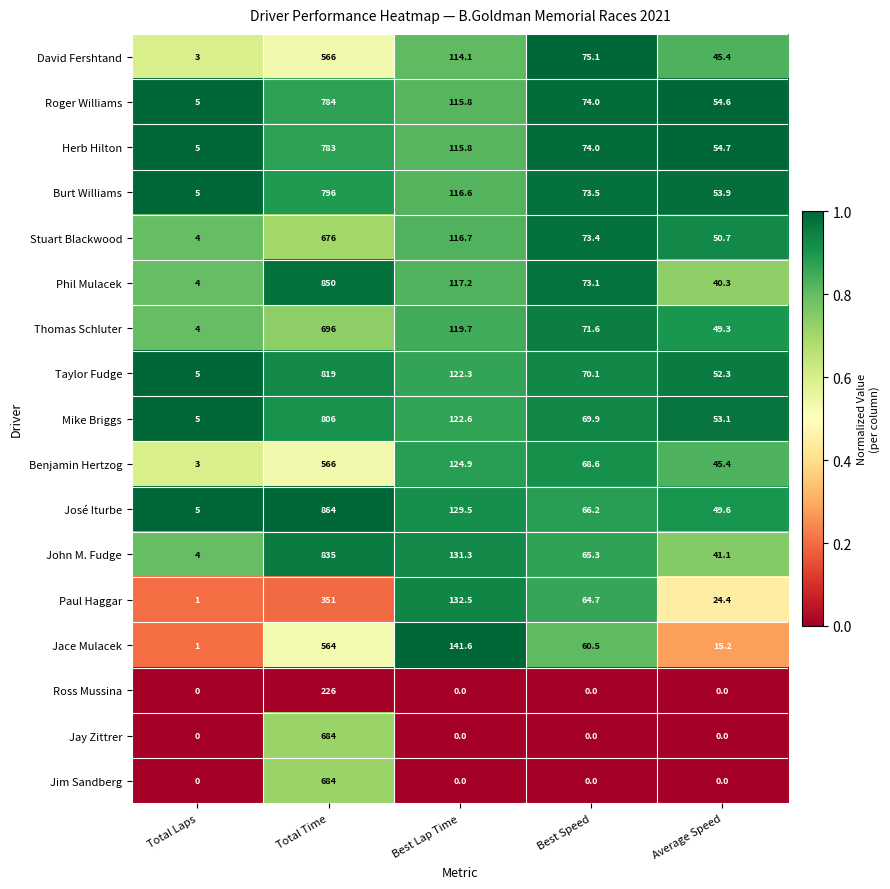

What is the total value across all series at Average Speed?

630.0